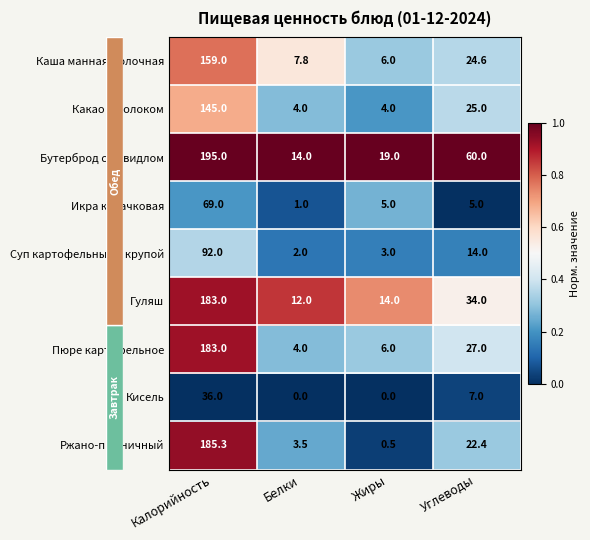

Which series has the largest range (max minus min)?

Ржано-пшеничный